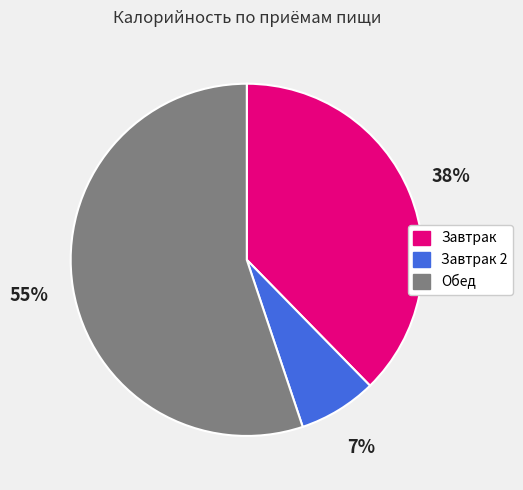

Is the sum of Завтрак and Обед greater than half?

Yes